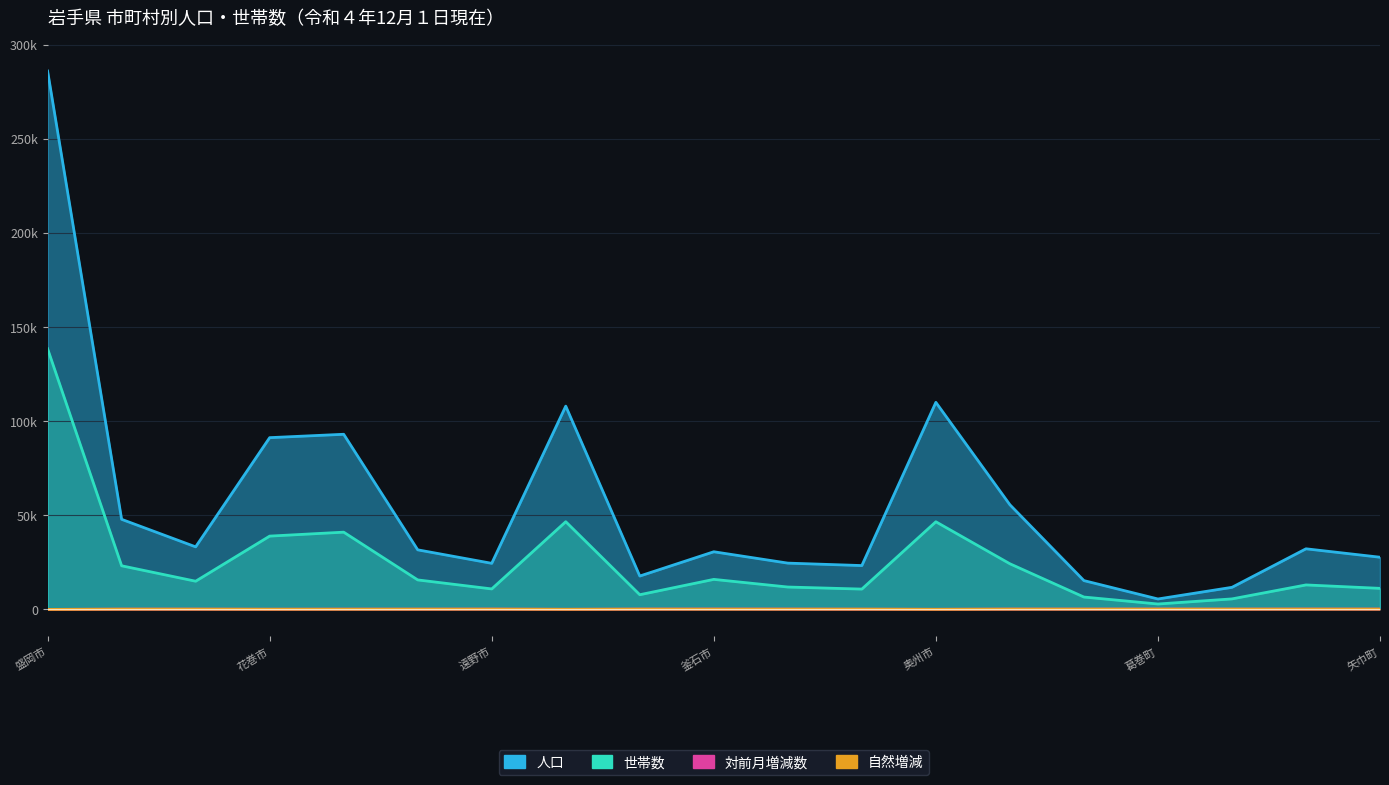

What position from the right is 一関市?

12